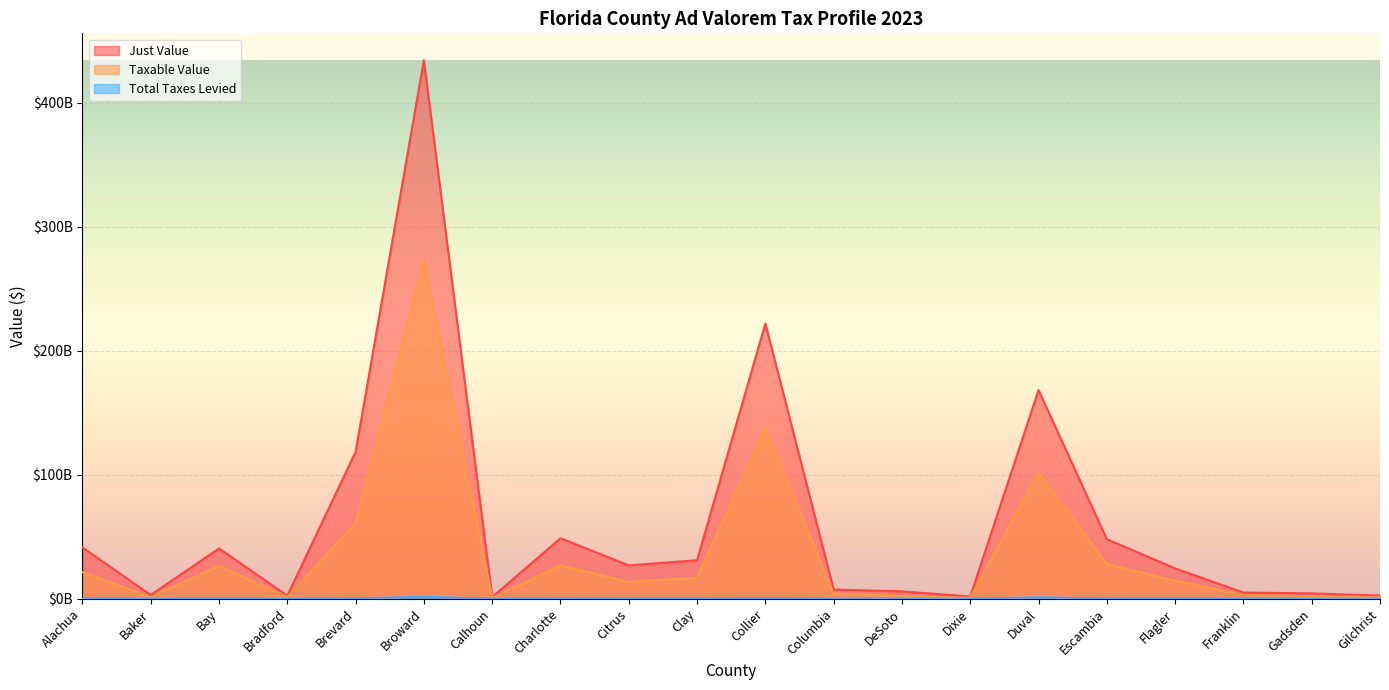

At how many categories does at least one series exceed 43161828912?

6